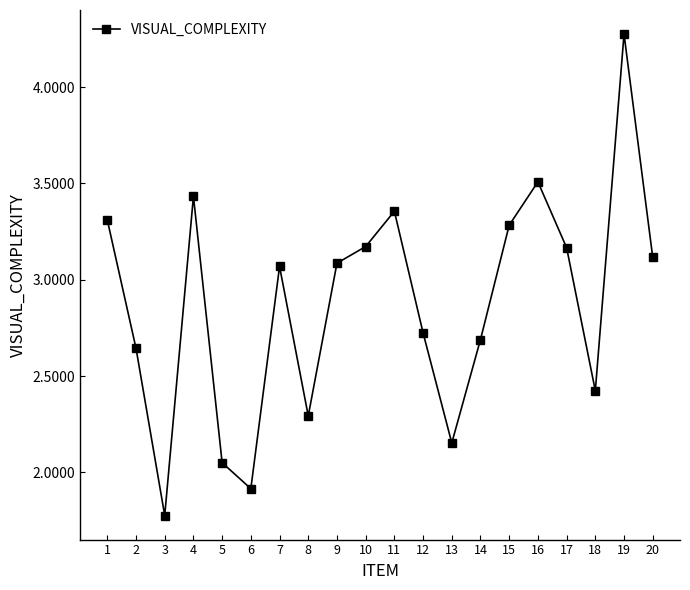

The value at 6 is 1.9. True or false?

True